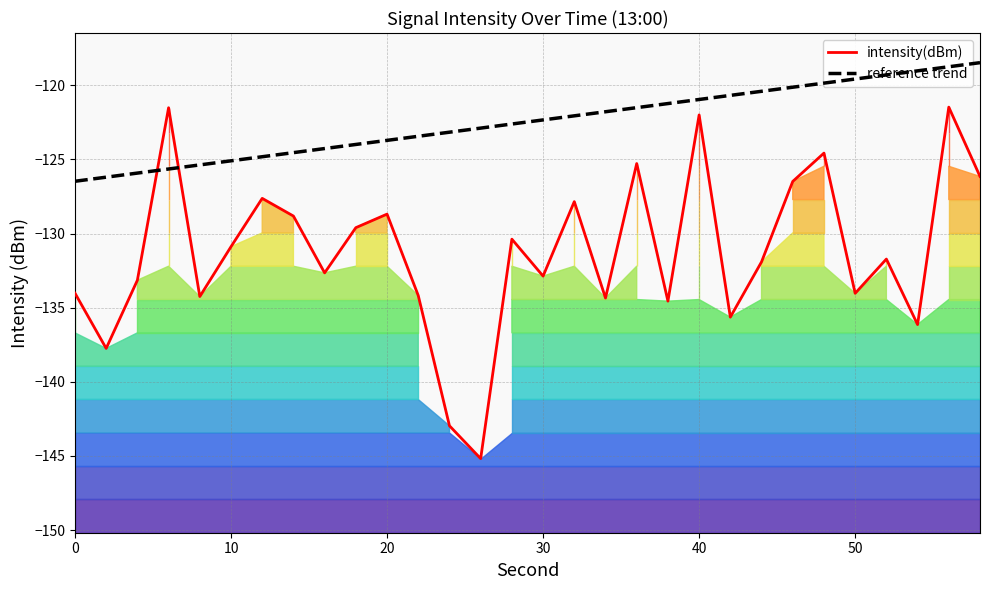

Rank the series by their maximum value, from highest to lowest.

reference trend, intensity(dBm)